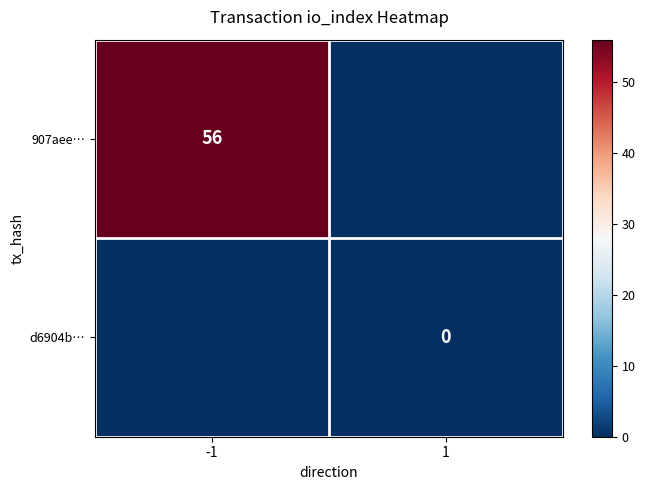

True or false: 907aee… has a value of 56 at -1.

True